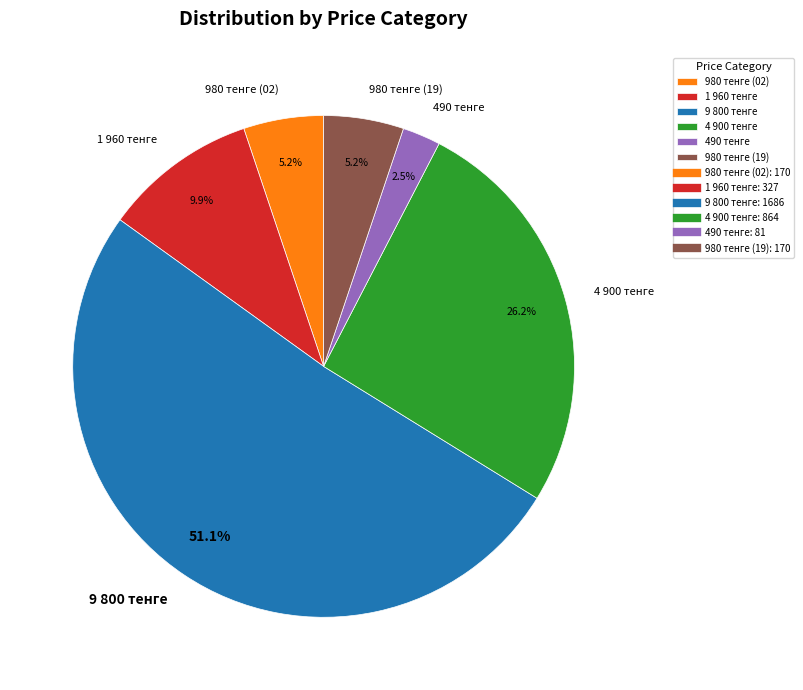

What is the smallest slice in the pie chart?

490 тенге